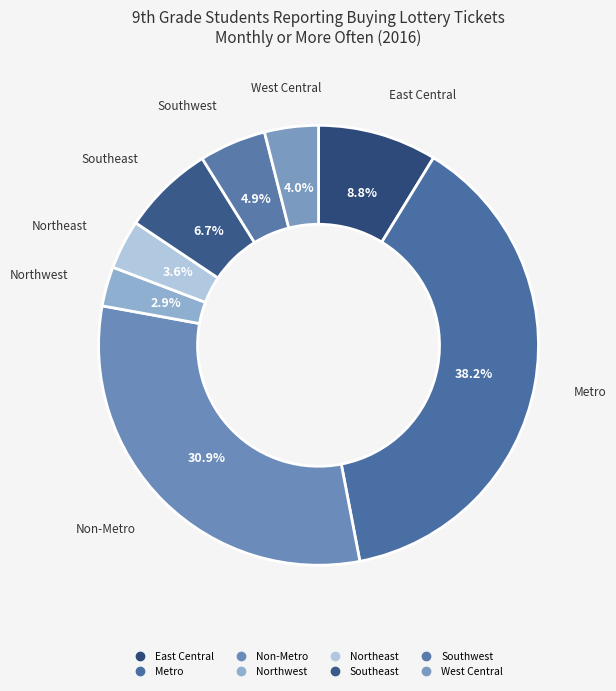

Does Southwest represent more than half of the total?

No